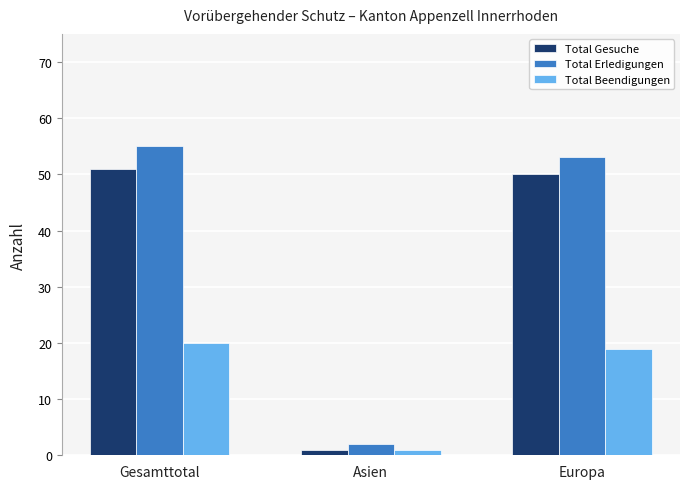

What is the minimum value for Total Erledigungen?

2